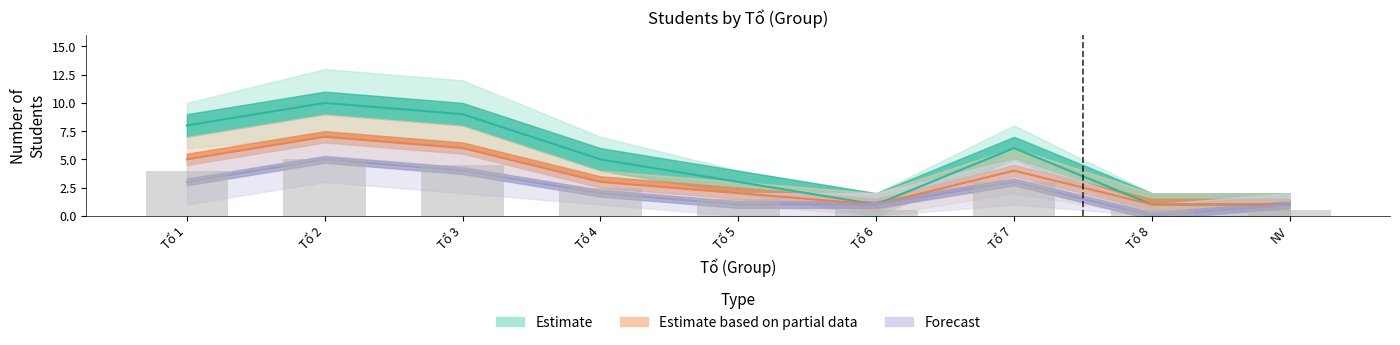

At which label is Forecast closest to 2?

Tổ 4